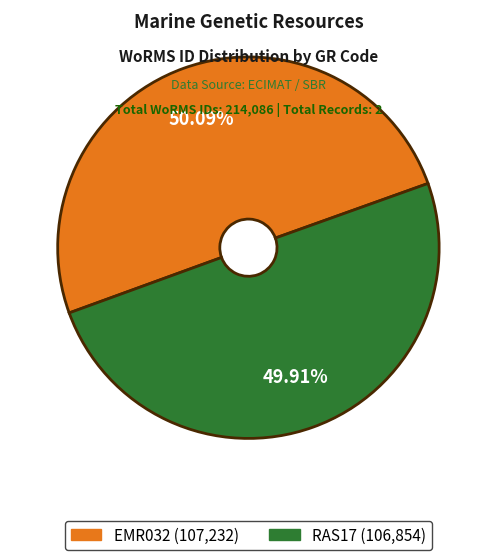

To the nearest percent, what is the combined percentage of RAS17 and EMR032?

100%